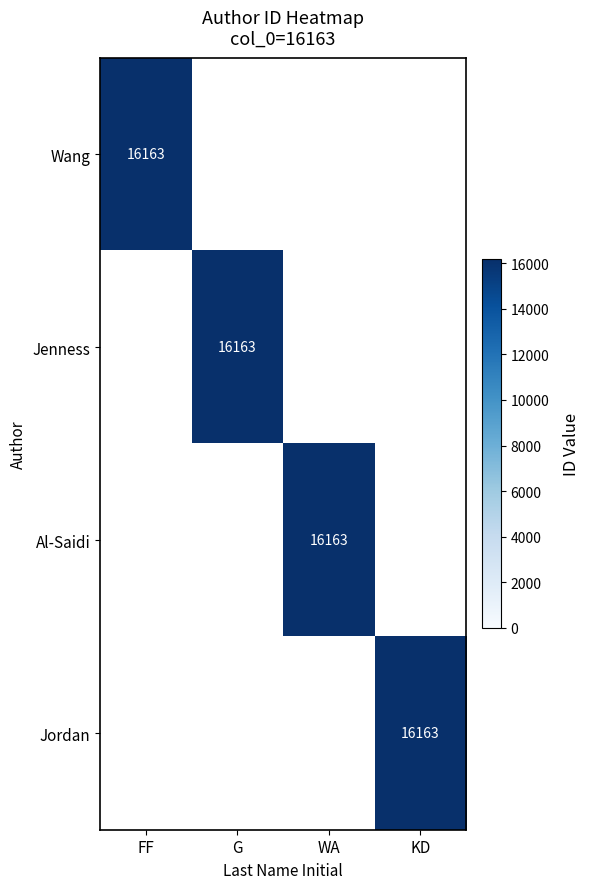

The Wang series shows 7514 at 0. True or false?

False